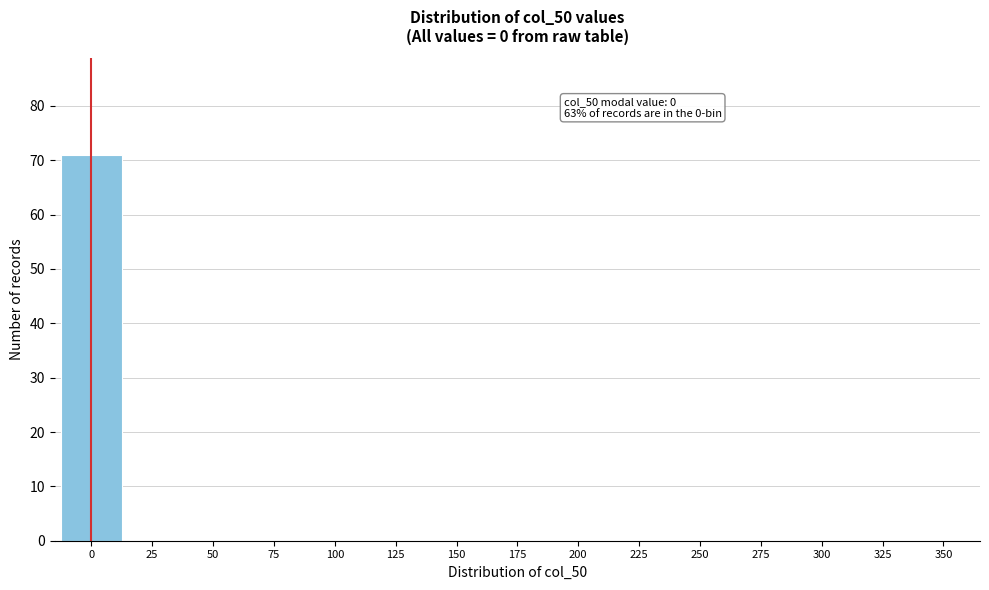

Reading left to right, what are all the values shown in this chart?

0=71	25=0	50=0	75=0	100=0	125=0	150=0	175=0	200=0	225=0	250=0	275=0	300=0	325=0	350=0